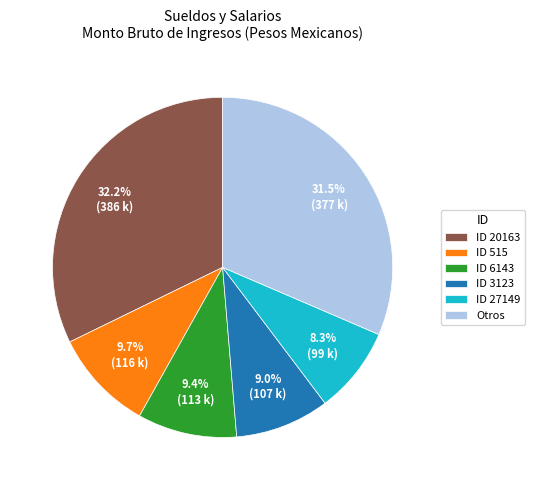

Is there any slice that represents more than half of the pie?

No